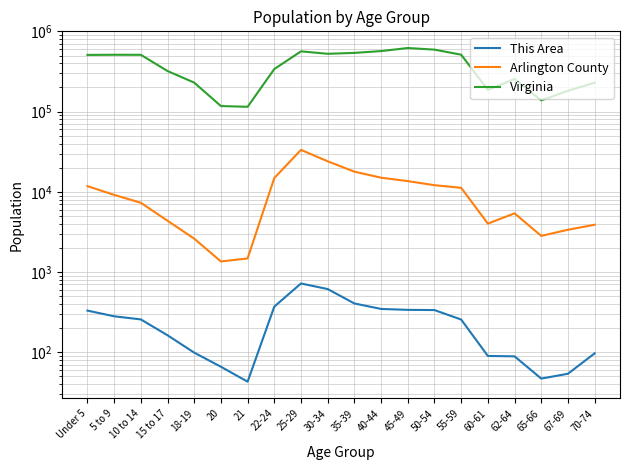

Read the Virginia value at 20, to the nearest 100.

117400